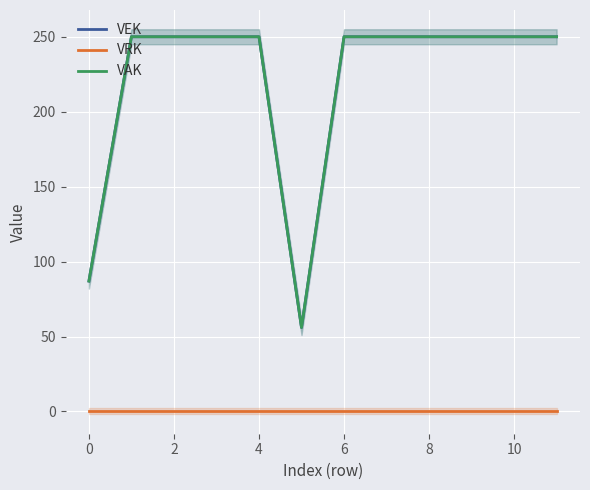

Rank the series by their maximum value, from lowest to highest.

VRK, VEK, VAK